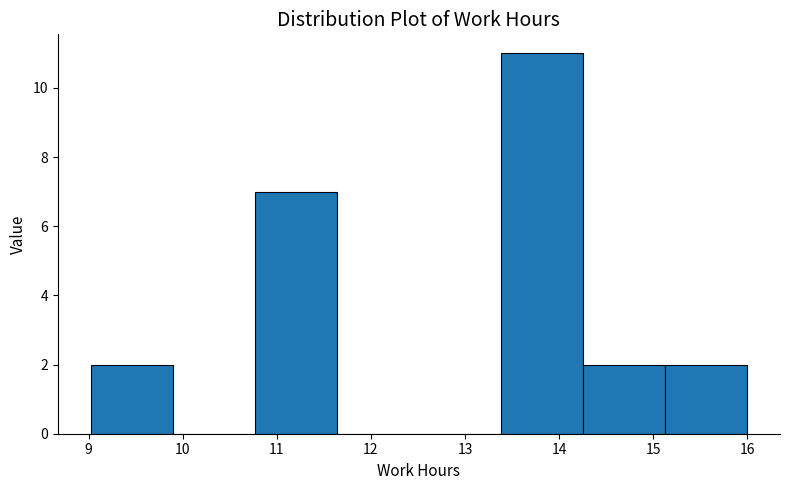

How tall is the bar that spans 14.3 to 15.1 on the x-axis? Neither the bar edges nor the heights are printed on the chart, so give them approximately, as read against the axes.

2